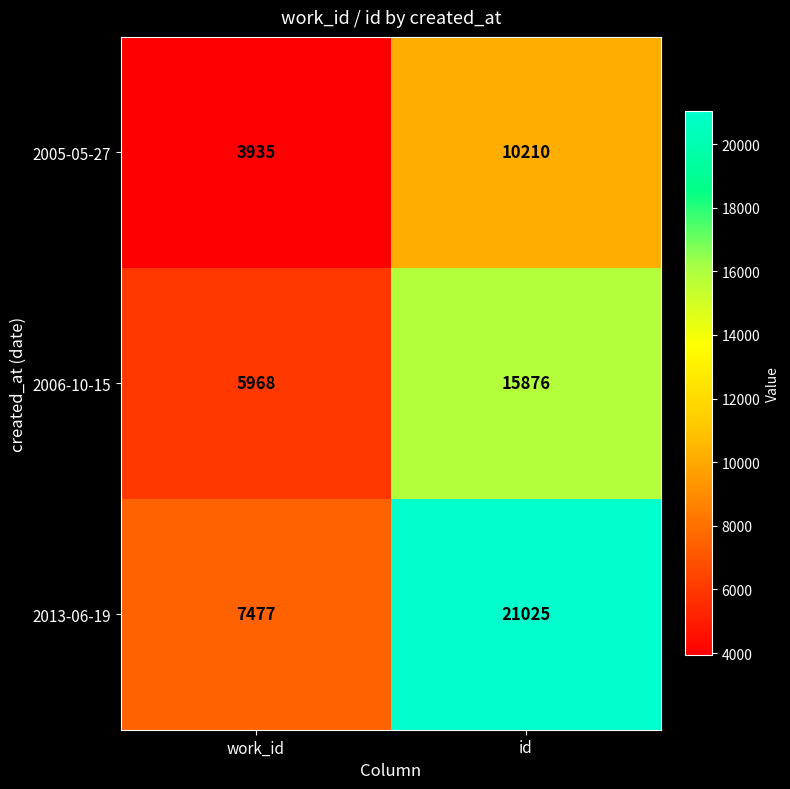

What is the difference between the 2005-05-27 values at work_id and id?

6275